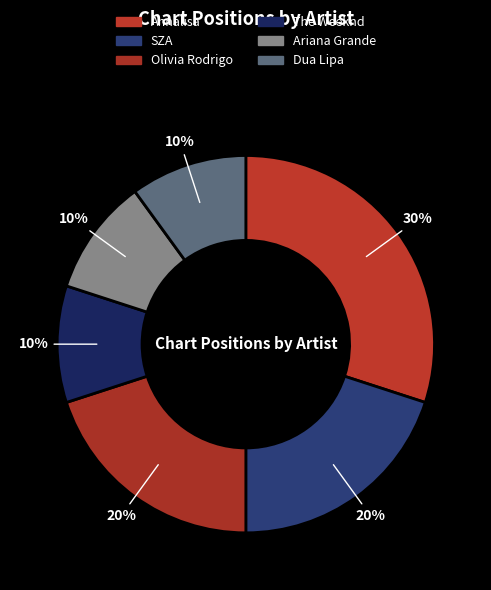

Which category has the biggest portion of the pie?

Annalisa